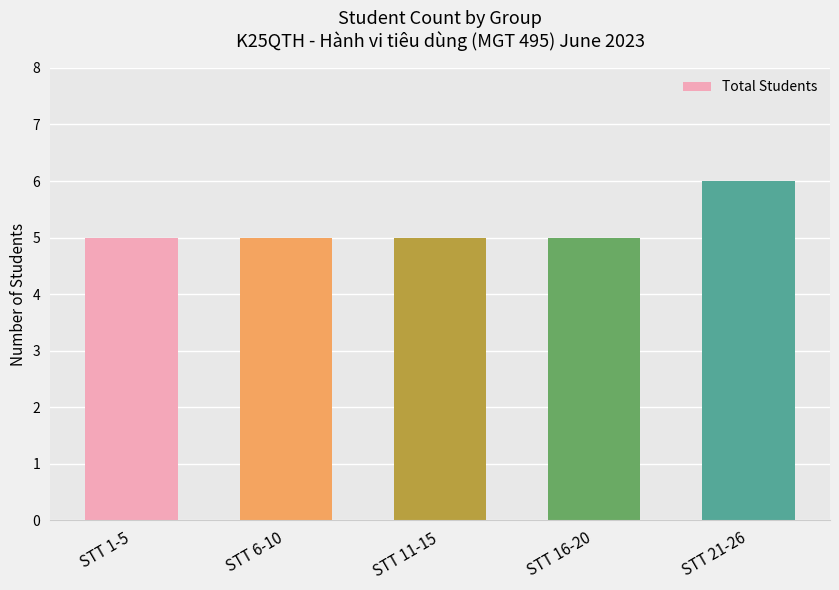

The value at STT 6-10 is 5. True or false?

True